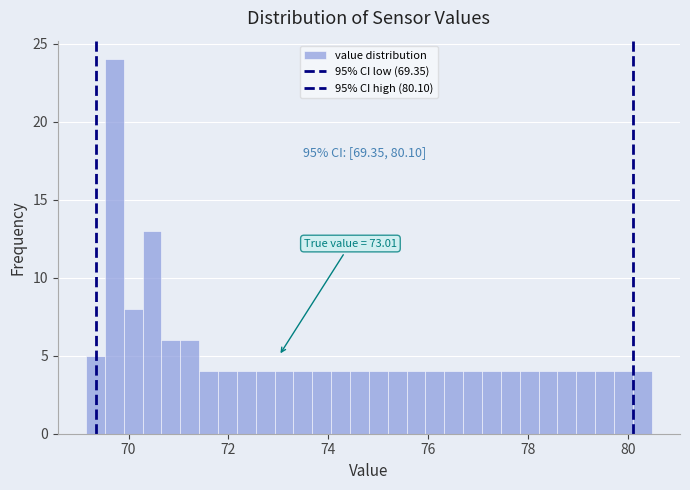

Around what value on the x-axis is the tallest bar? Give the approximate position of its centre, as read against the axis.

69.8